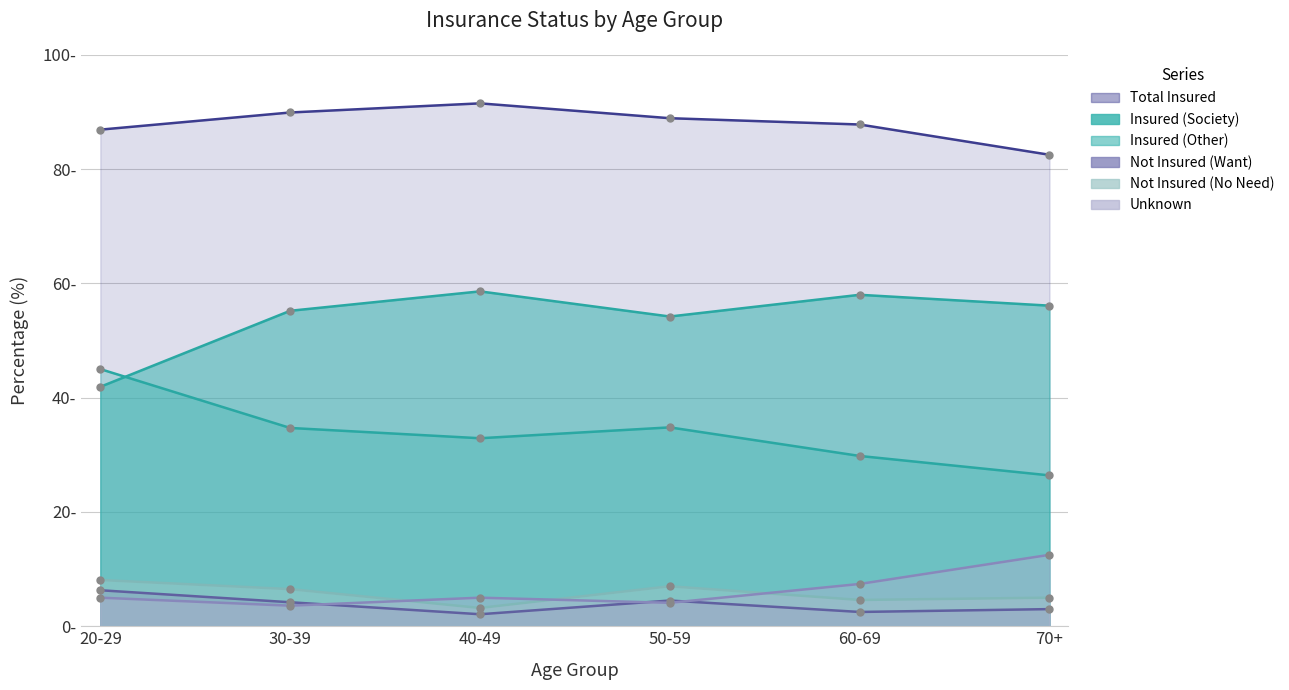

Between 20-29 and 70+, which is larger?

70+